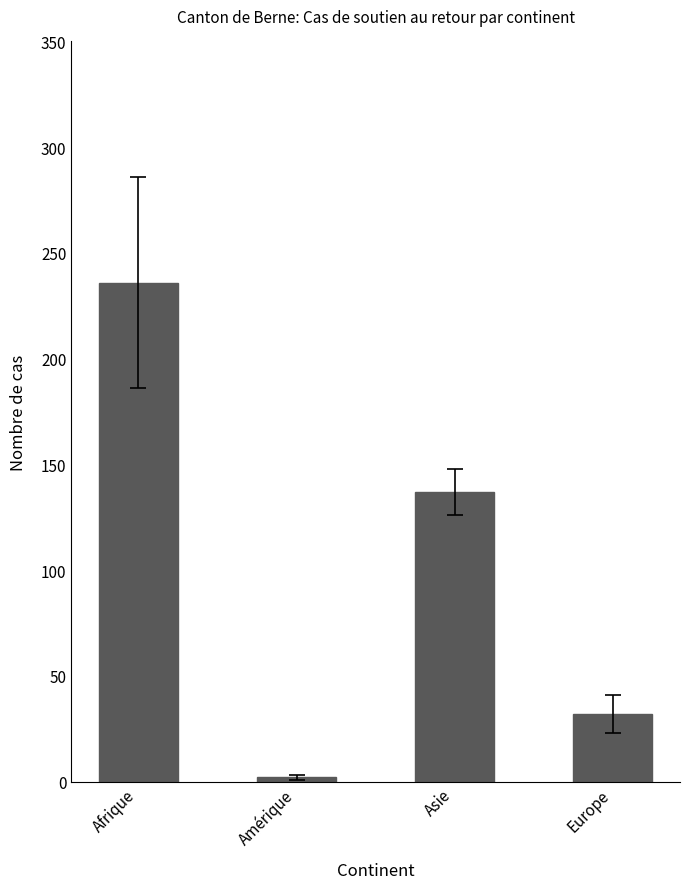

The value at Amérique is 2. True or false?

True